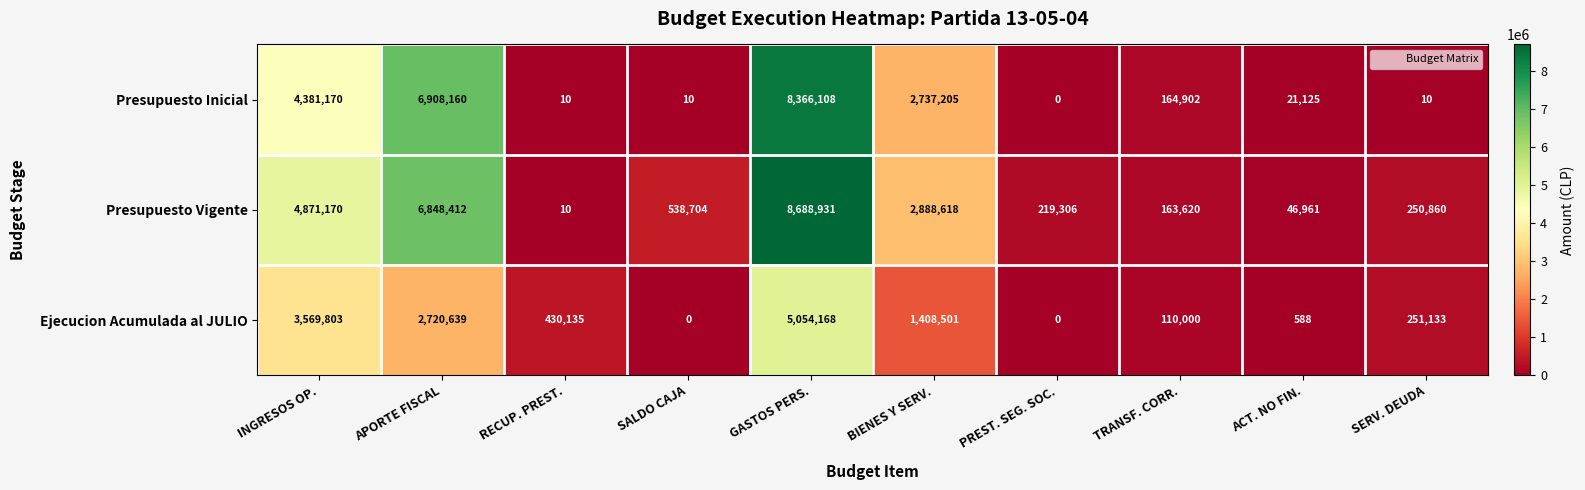

What is the difference between the Presupuesto Vigente values at TRANSF. CORR. and PREST. SEG. SOC.?

55686